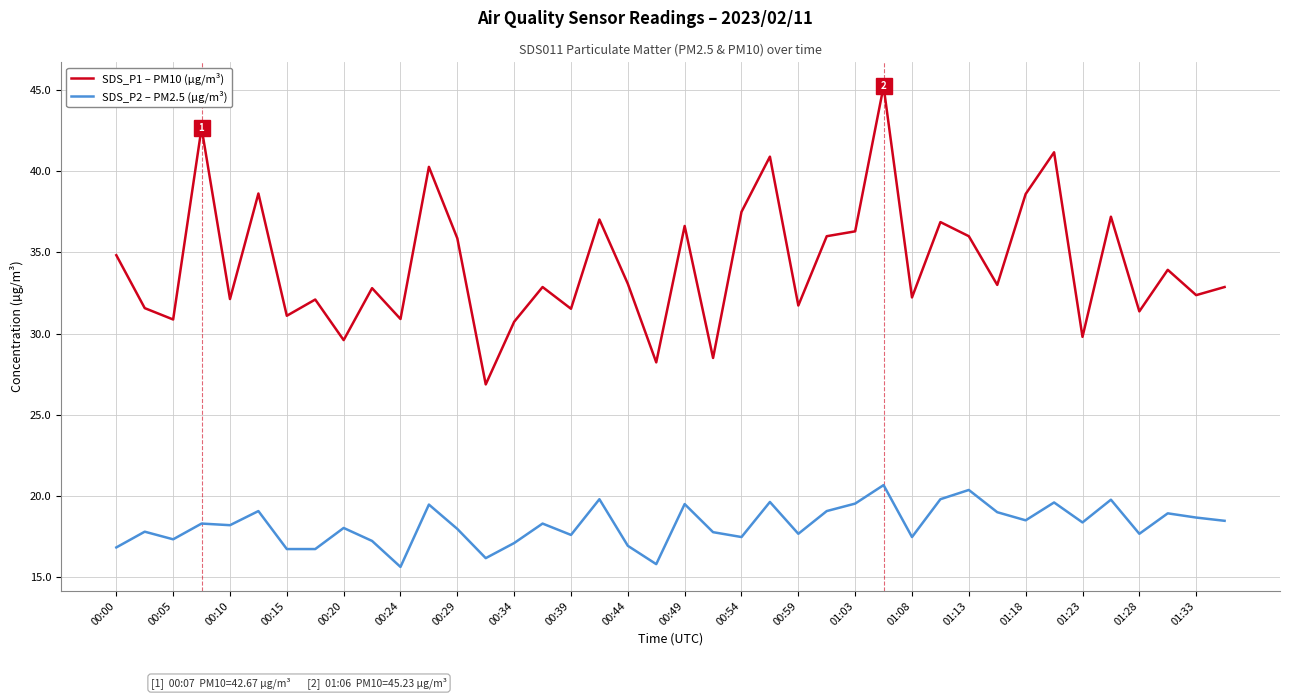

Rank the series by their average value, from lowest to highest.

SDS_P2 – PM2.5 (µg/m³), SDS_P1 – PM10 (µg/m³)